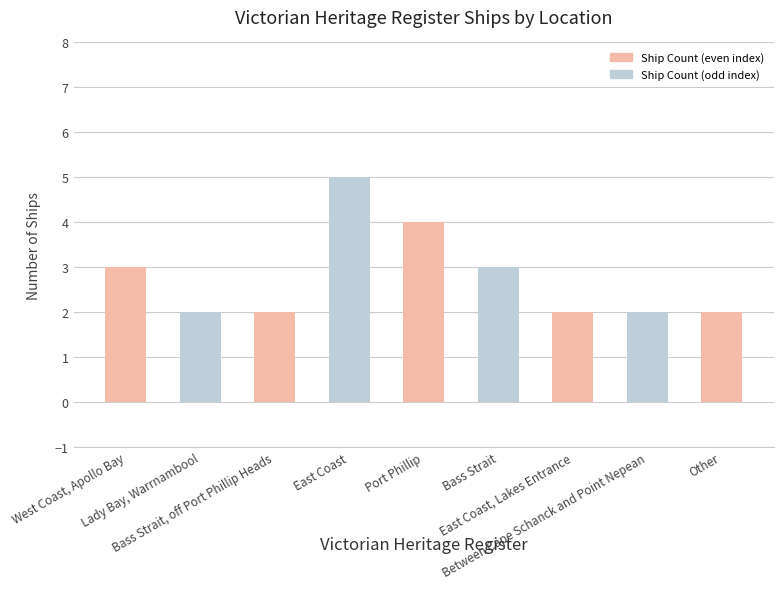

What is the difference between the maximum and minimum values?

3